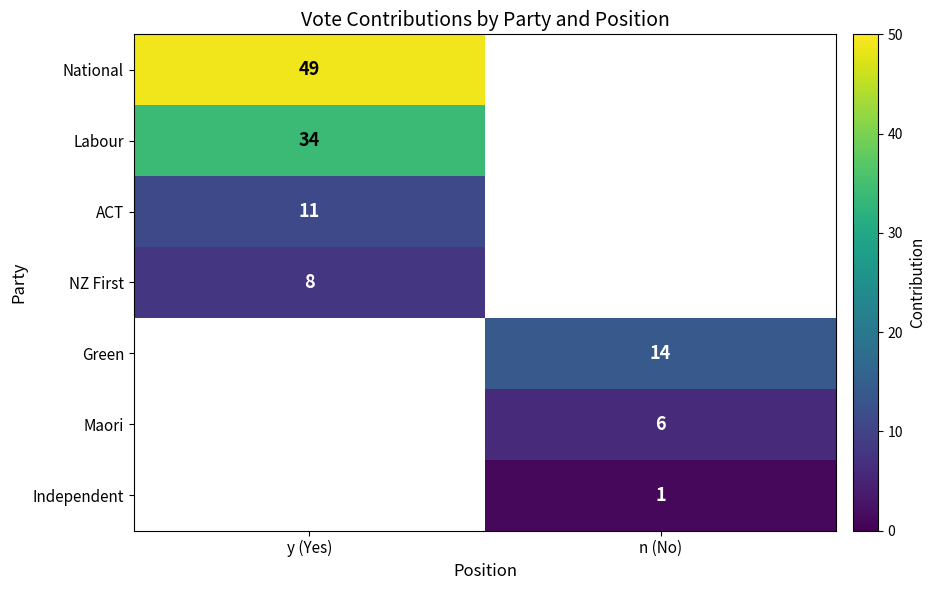

True or false: Maori has a value of 6 at n (No).

True